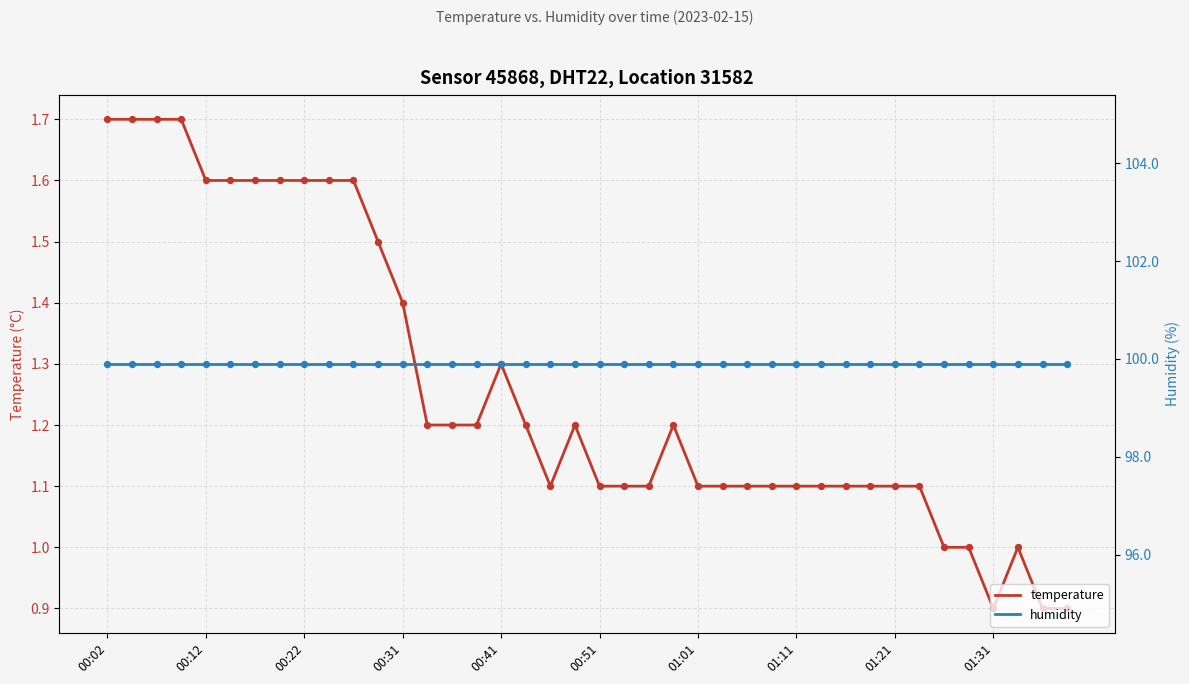

Which series has the largest Y range (max minus min)?

temperature